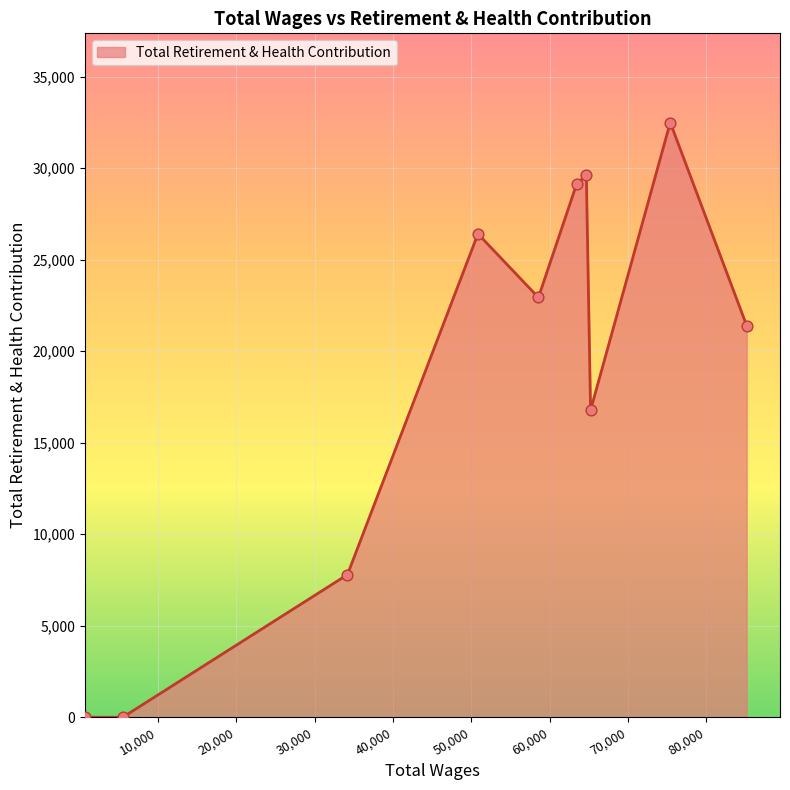

What is the maximum value shown in the chart?

32495